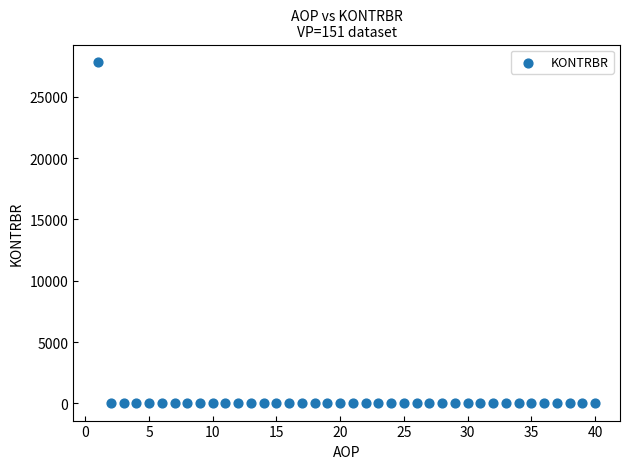

What is the range of Y values (max minus min)?

27868.3